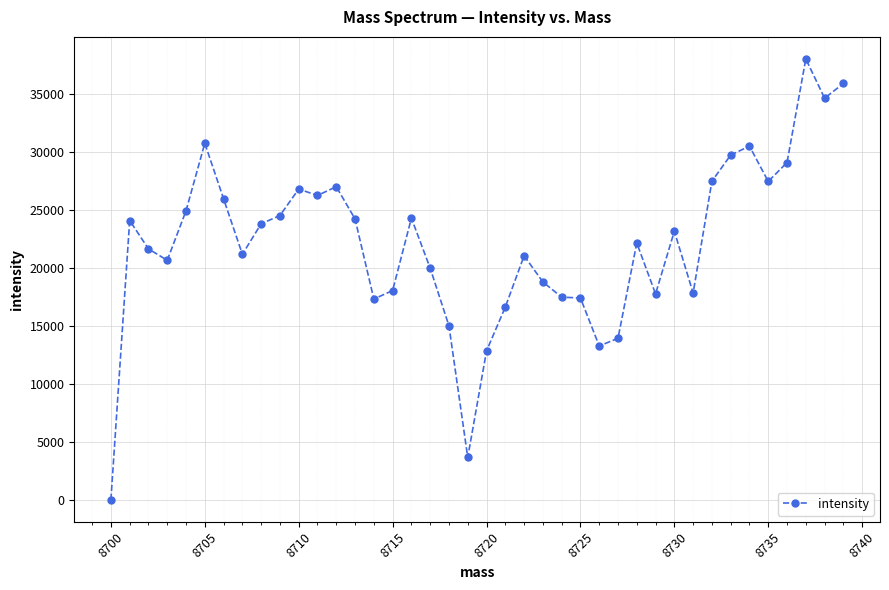

What is the sum of all values?

885029